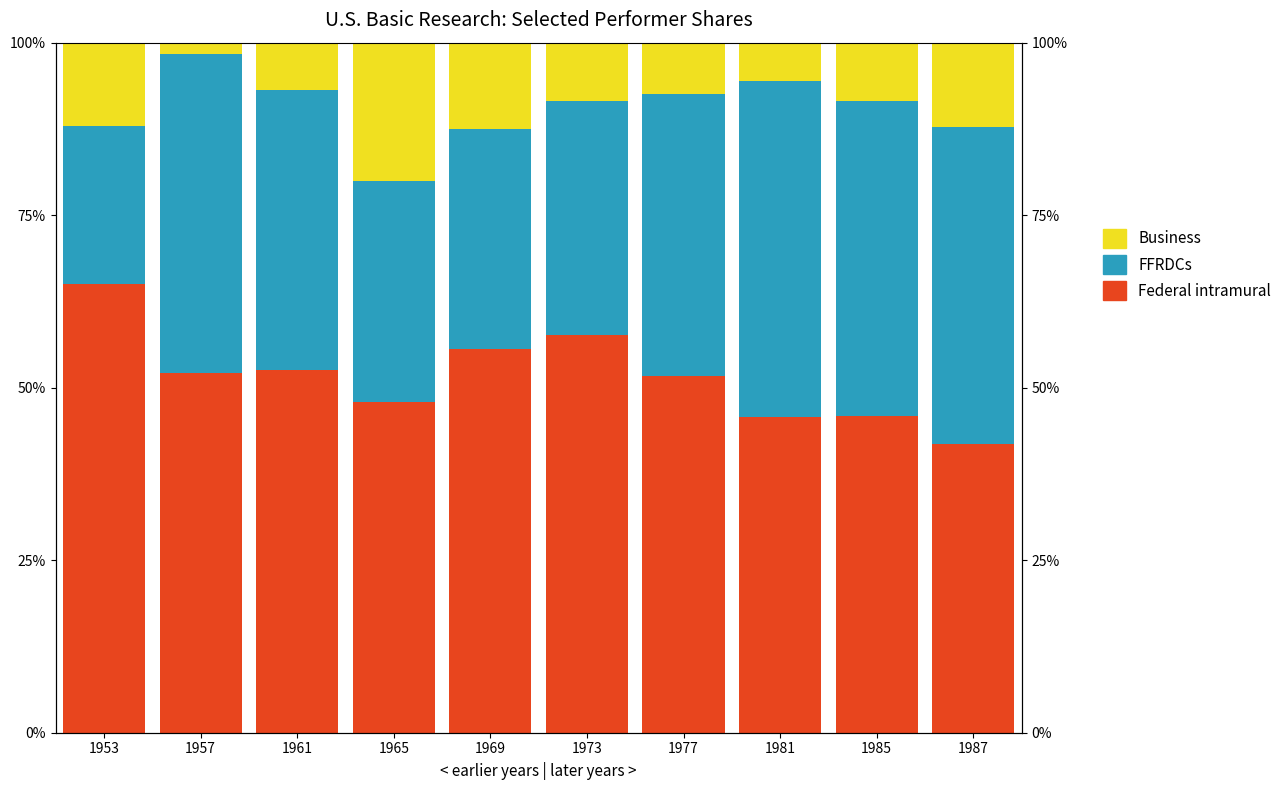

Is it true that Federal intramural equals 52.1 at 1957?

True